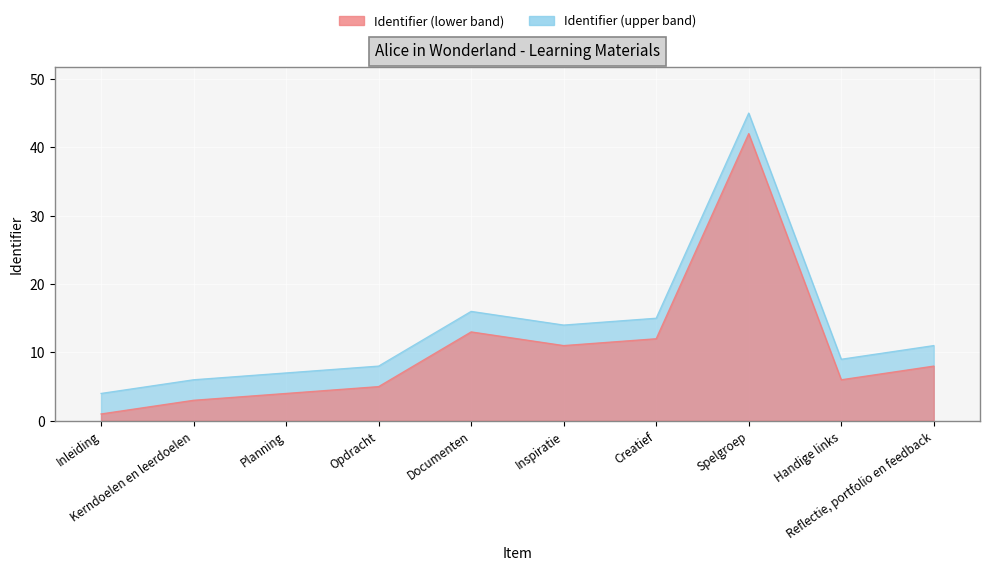

Reading left to right, what are all the values shown in this chart?

Identifier: Inleiding=4	Kerndoelen en leerdoelen=6	Planning=7	Opdracht=8	Documenten=16	Inspiratie=14	Creatief=15	Spelgroep=45	Handige links=9	Reflectie, portfolio en feedback=11
Identifier_scaled: Inleiding=1	Kerndoelen en leerdoelen=3	Planning=4	Opdracht=5	Documenten=13	Inspiratie=11	Creatief=12	Spelgroep=42	Handige links=6	Reflectie, portfolio en feedback=8